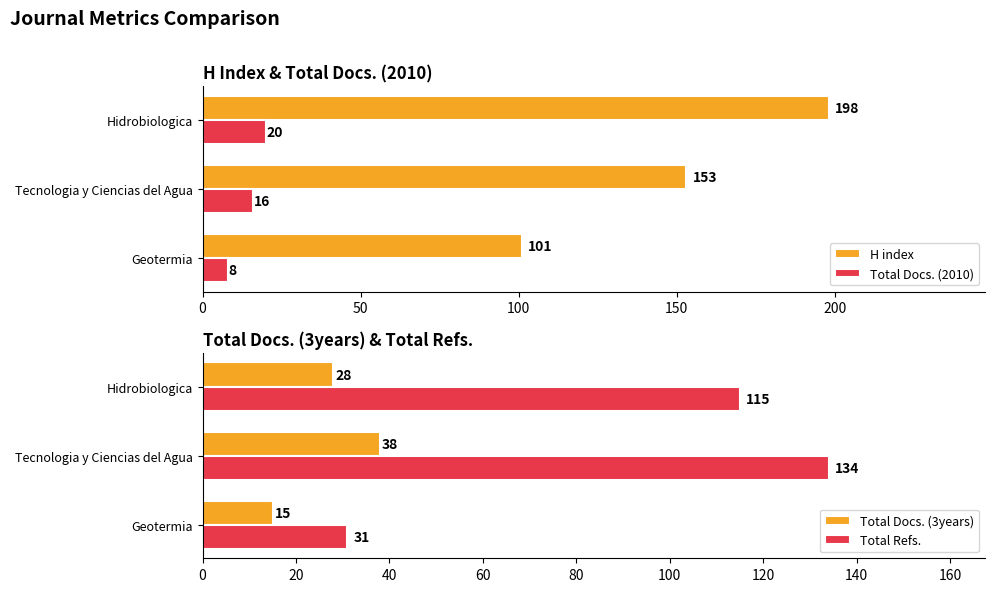

Is it true that Total Docs. (3years) equals 18 at Hidrobiologica?

False